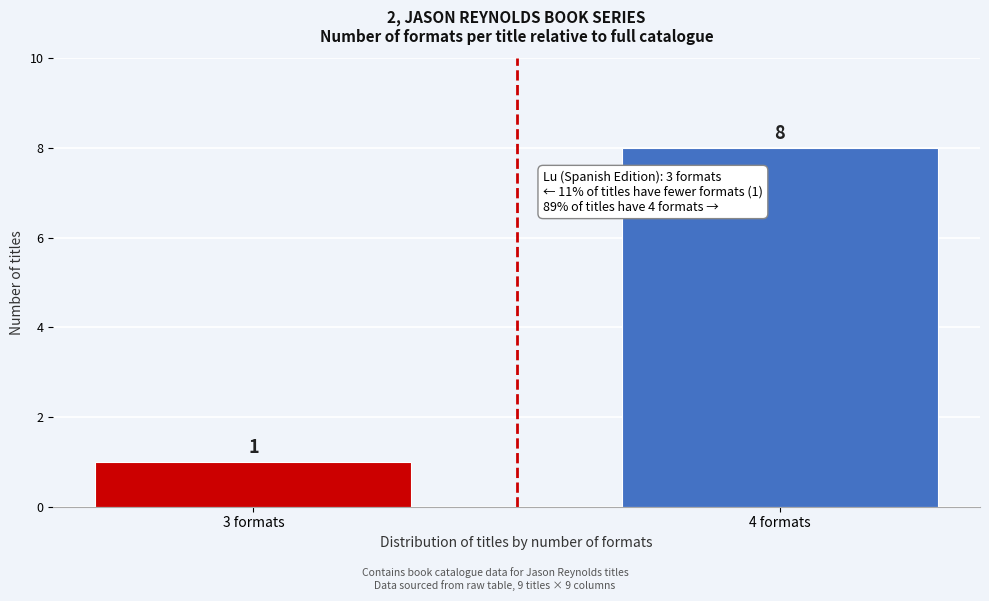

Reading left to right, list all the values displayed in this chart.

1	8